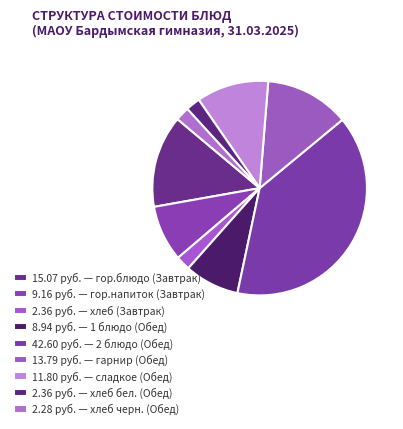

What is the smallest slice in the pie chart?

хлеб черн. (Обед)